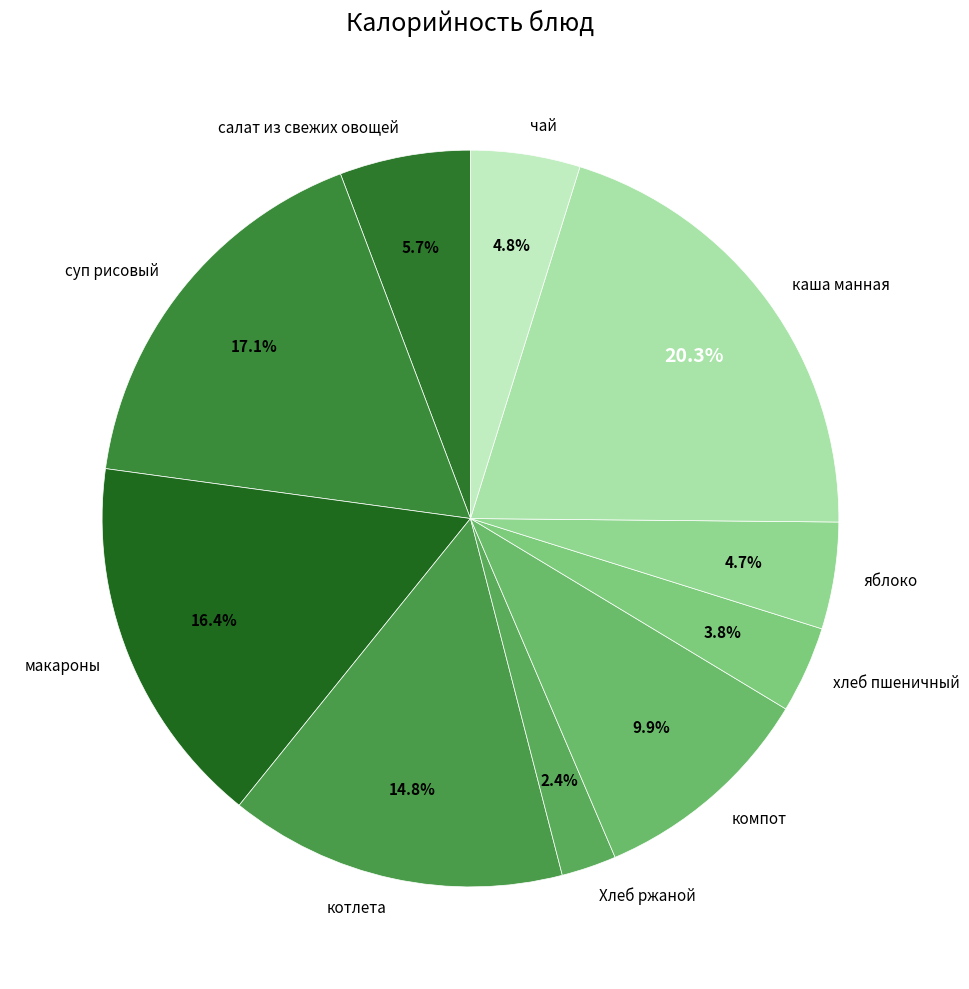

Between салат из свежих овощей and котлета, which is larger?

котлета